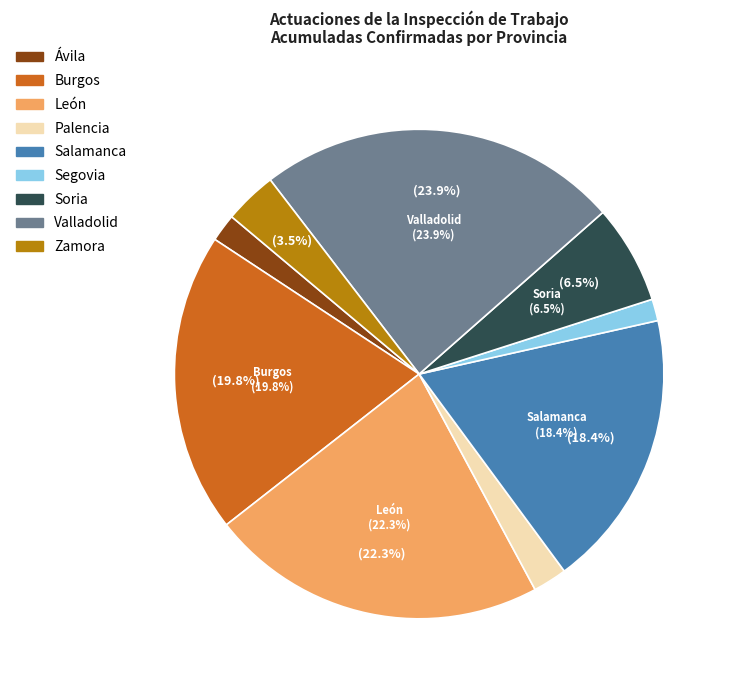

What is the total percentage of Segovia and Palencia?

3.7%